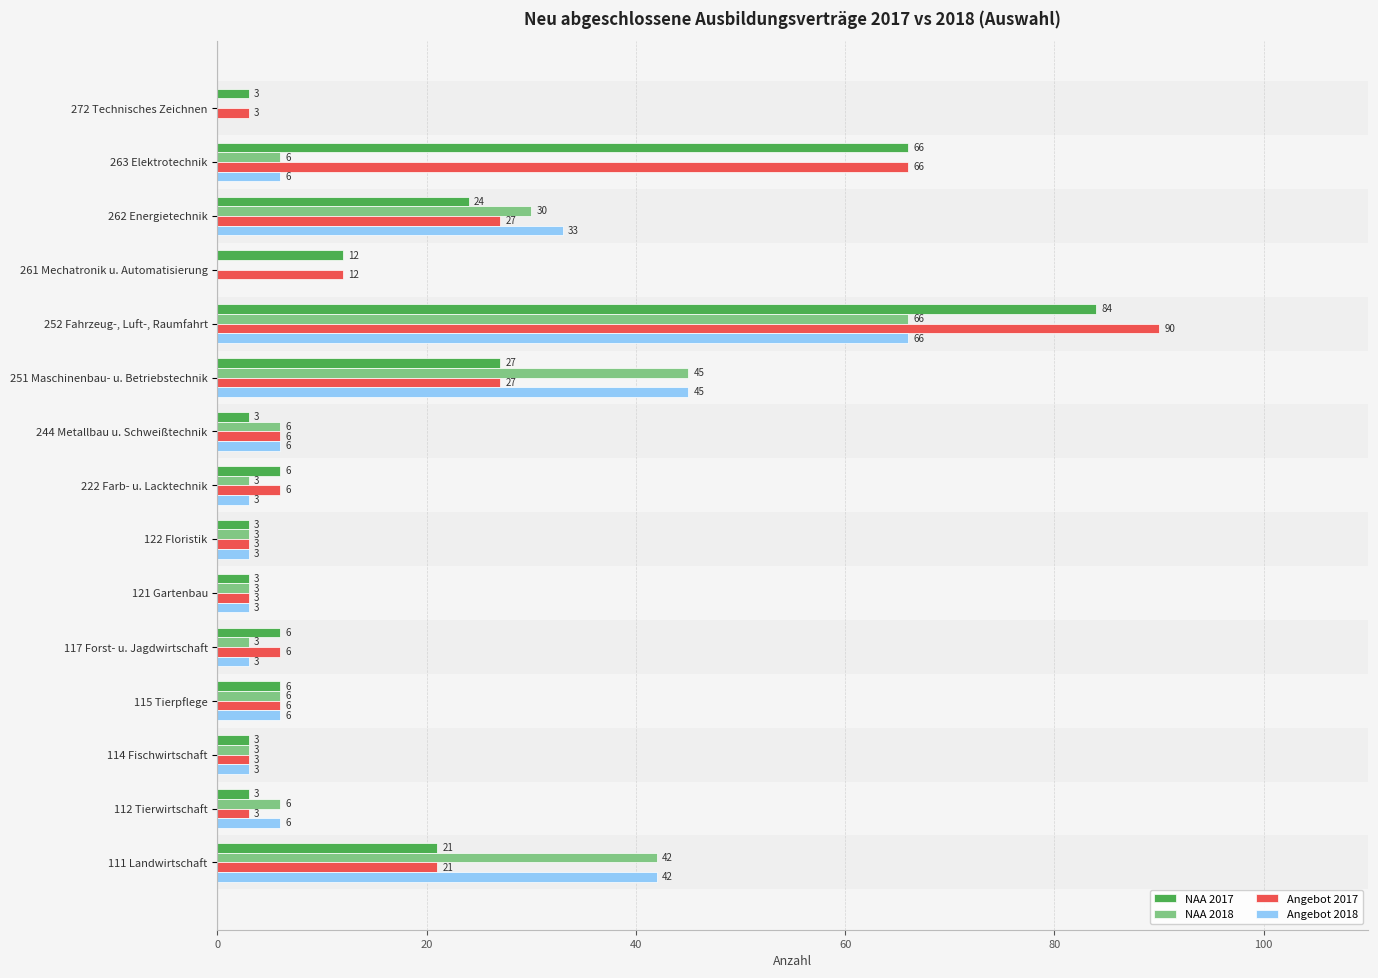

Read the NAA 2018 value at 117 Forst- u. Jagdwirtschaft.

3